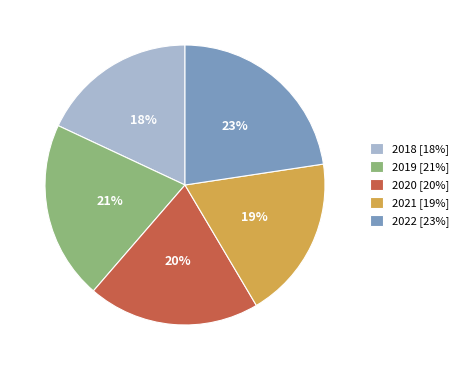

Does 2018 account for over 50% of the chart?

No